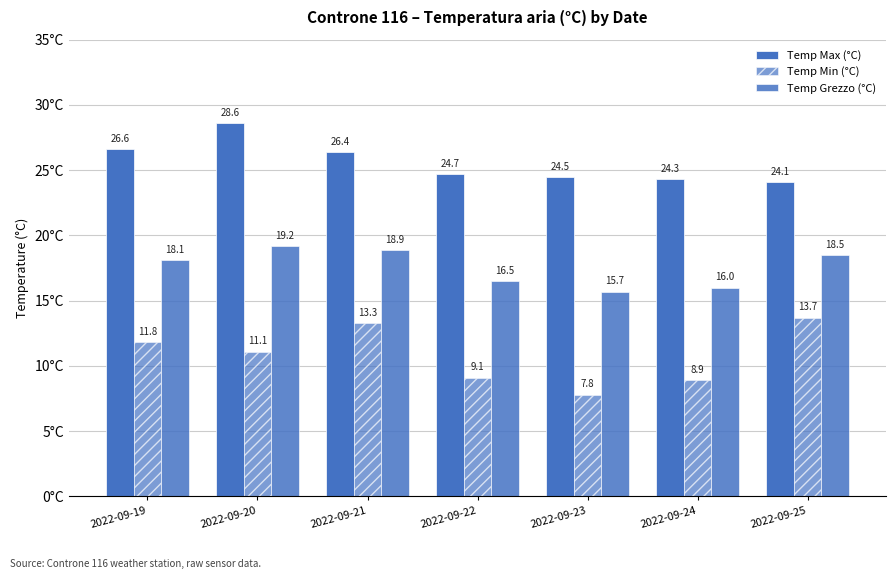

Reading right to left, extract all data points from this chart.

Temp Max (°C): 24.1	24.3	24.5	24.7	26.4	28.6	26.6
Temp Min (°C): 13.7	8.9	7.8	9.1	13.3	11.1	11.8
Temp Grezzo (°C): 18.5	16.0	15.7	16.5	18.9	19.2	18.1